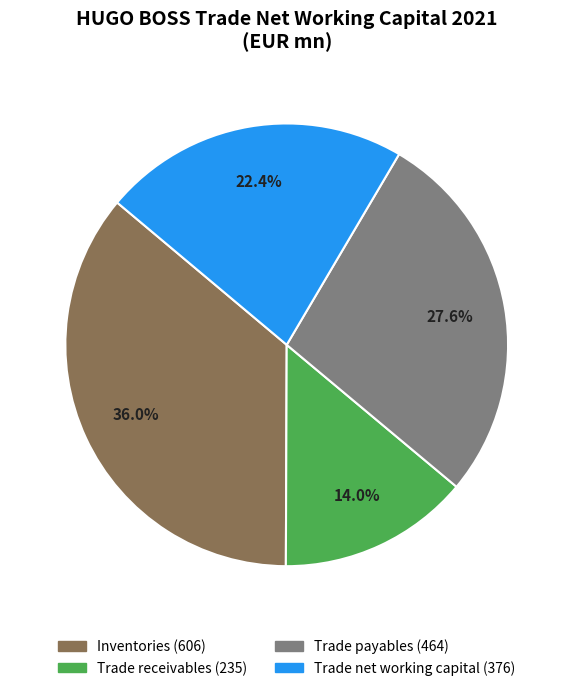

To the nearest percent, what is the combined percentage of Trade receivables and Trade payables?

42%